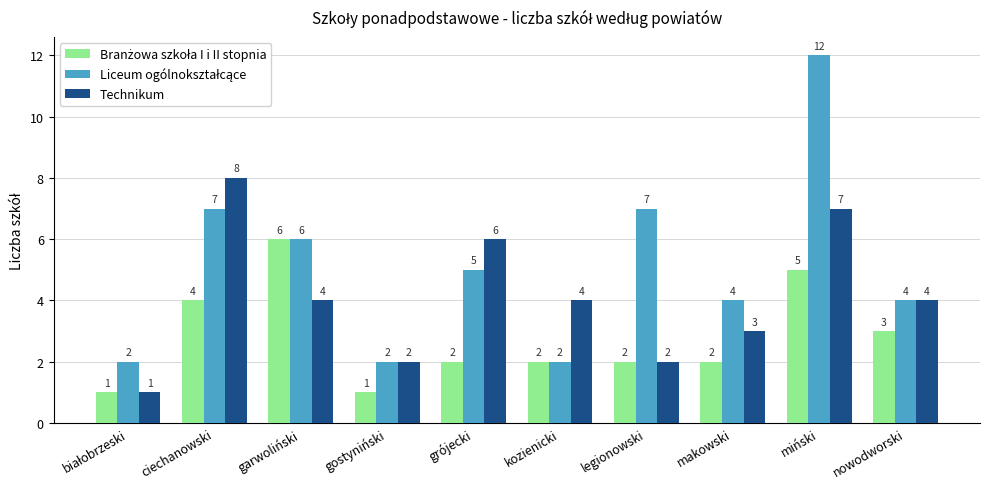

At which category is the sum across all series the highest?

miński